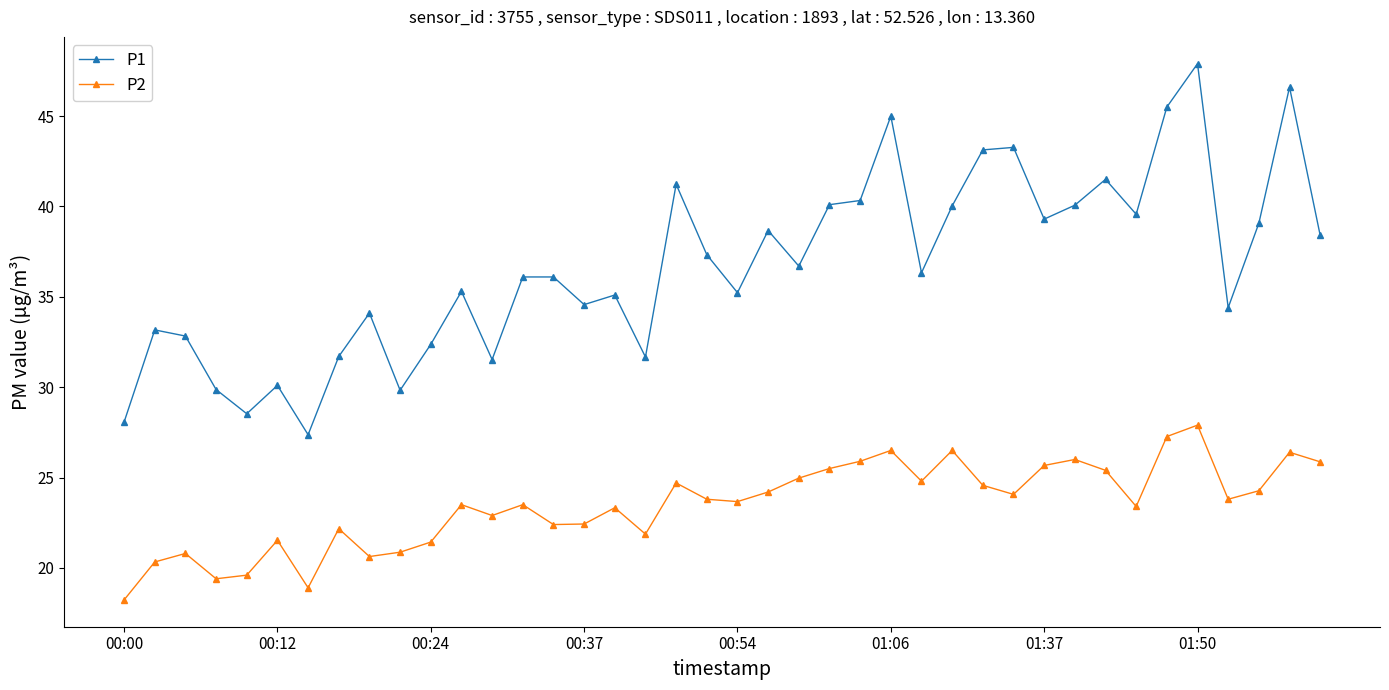

Which series has the largest total across all categories?

P1